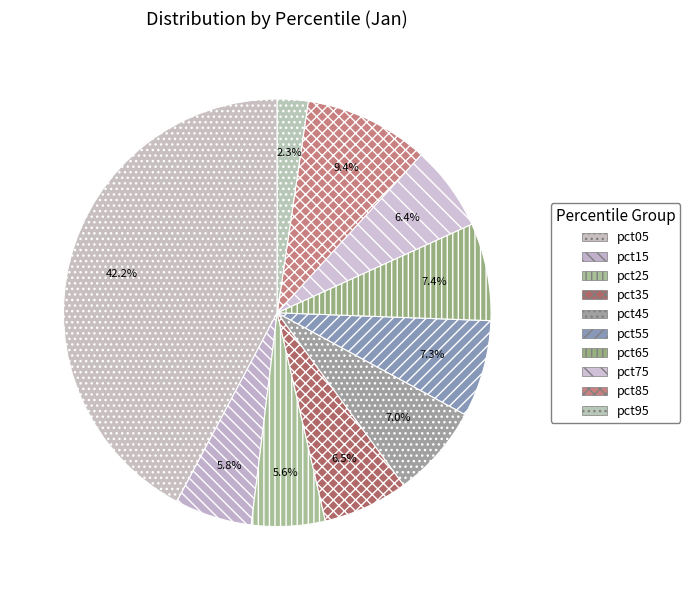

Rank the categories by value from lowest to highest.

pct95, pct25, pct15, pct75, pct35, pct45, pct55, pct65, pct85, pct05